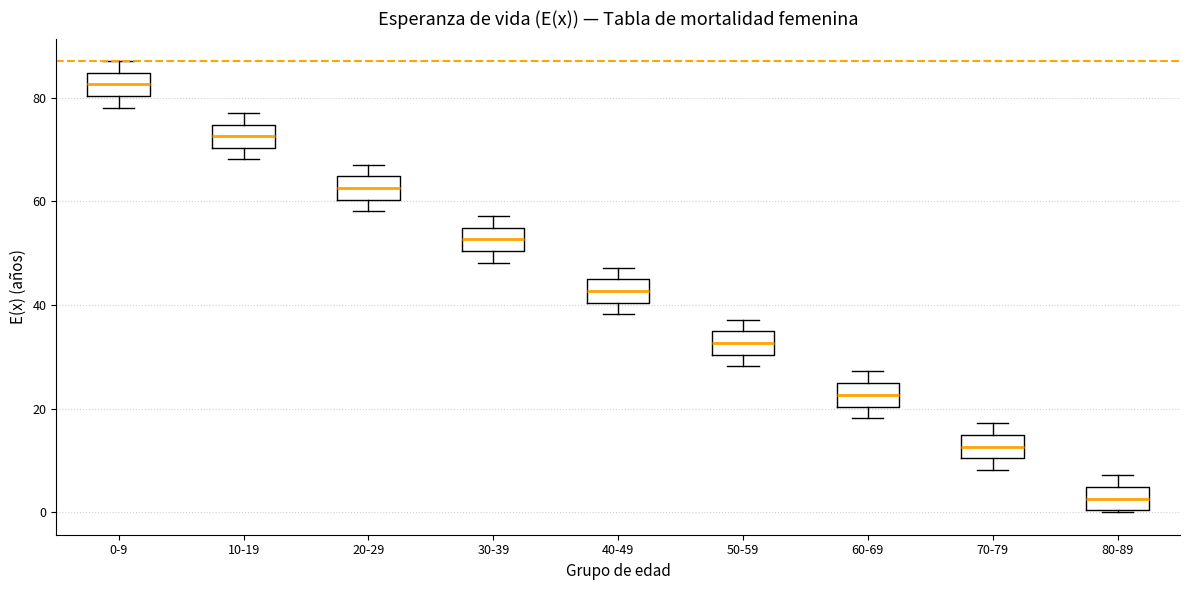

Where does the lower whisker of the box for 20-29 end on the y-axis? The values are not printed on the chart, so give them approximately, as read against the axis.

58